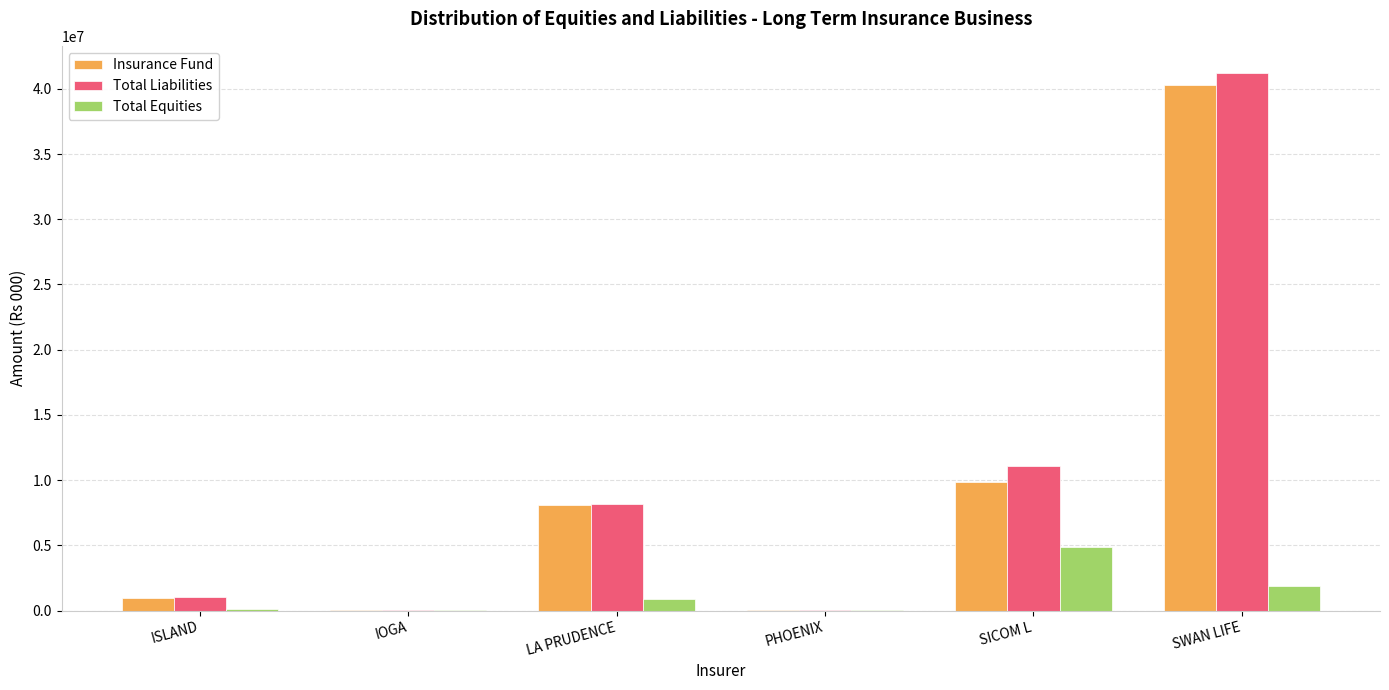

Where is Total Equities nearest to the value 2456577?

SWAN LIFE